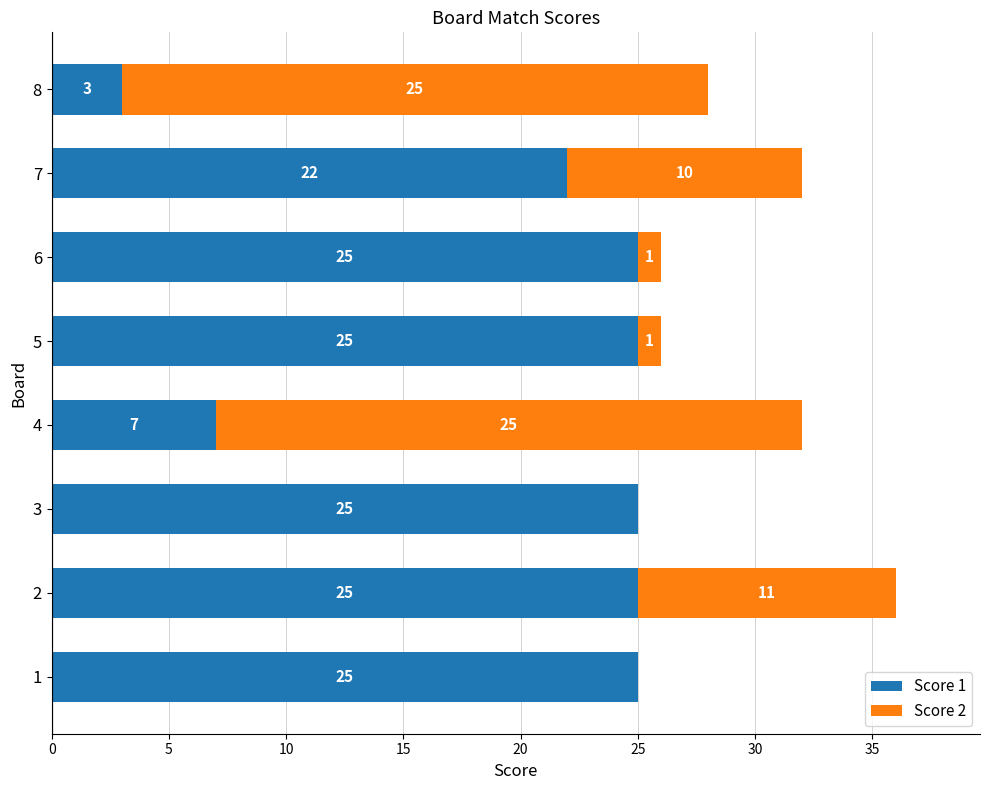

What is the sum of all Score 1 values?

157